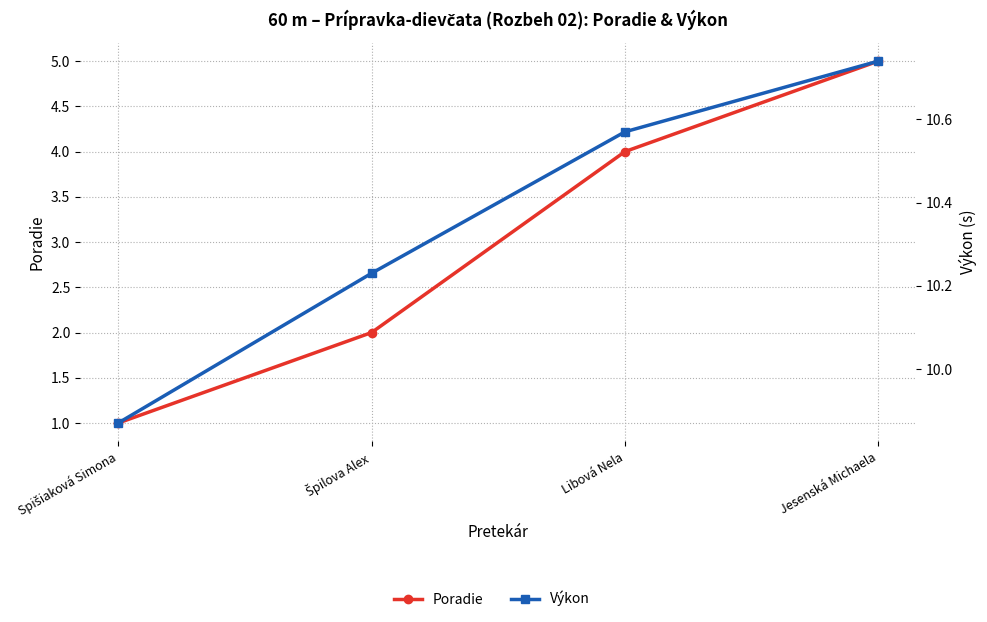

What are all the series names shown in the legend?

Poradie, Výkon